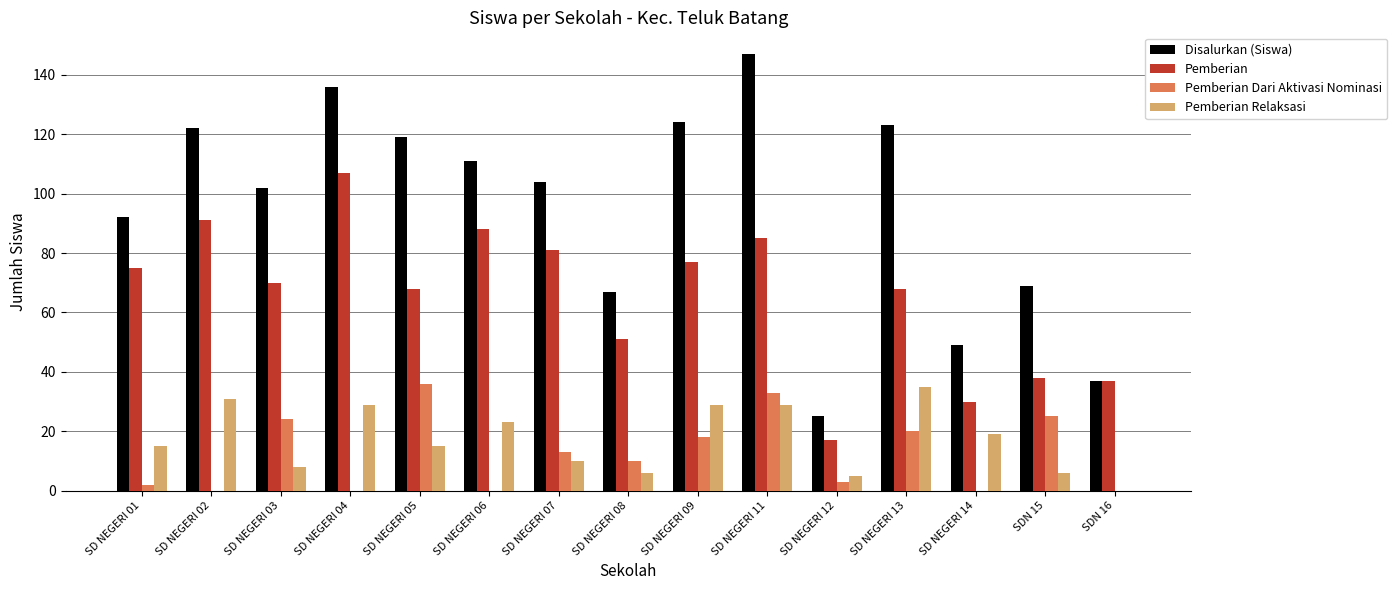

At which category is the sum across all series the highest?

SD NEGERI 11